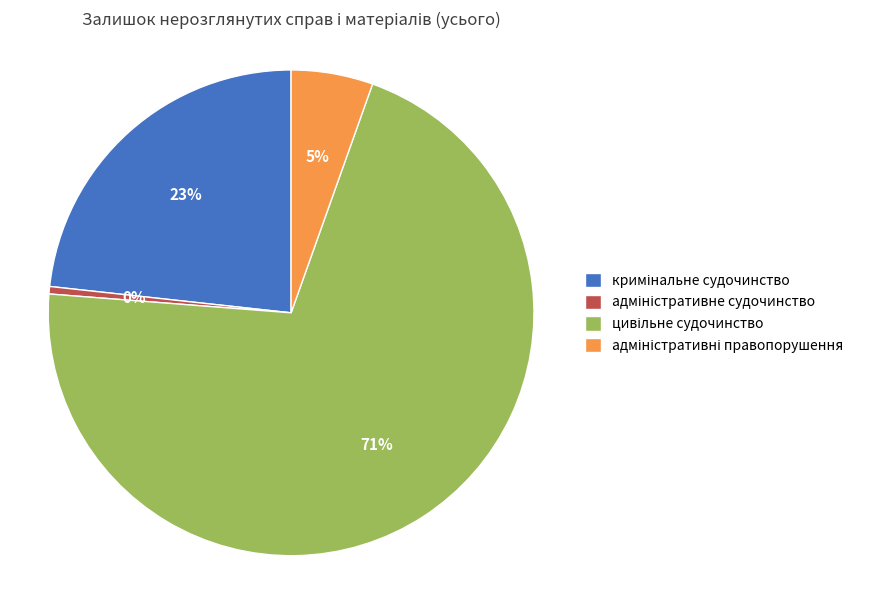

Is there any slice that represents more than half of the pie?

Yes